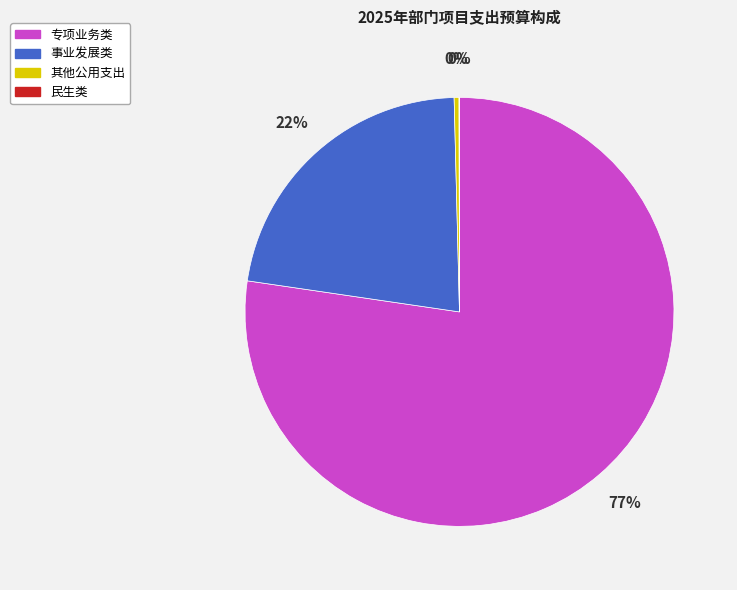

Is the sum of 事业发展类 and 专项业务类 greater than half?

Yes